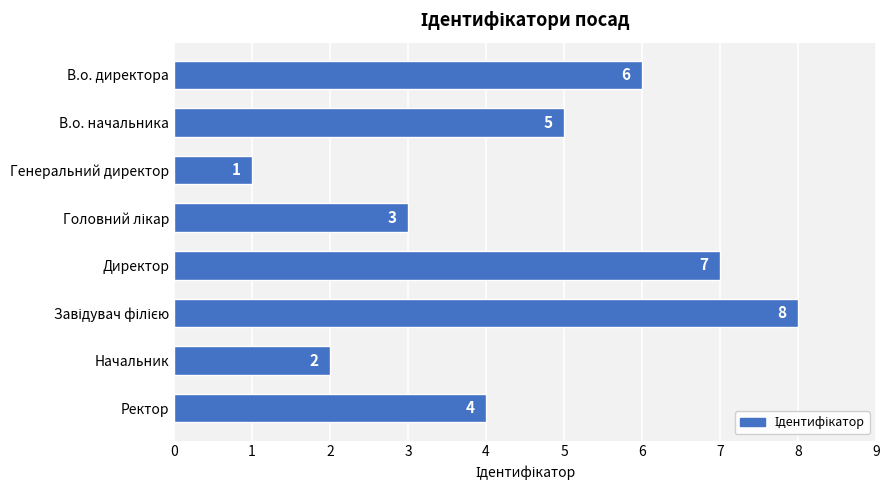

How many series are shown in this chart?

1